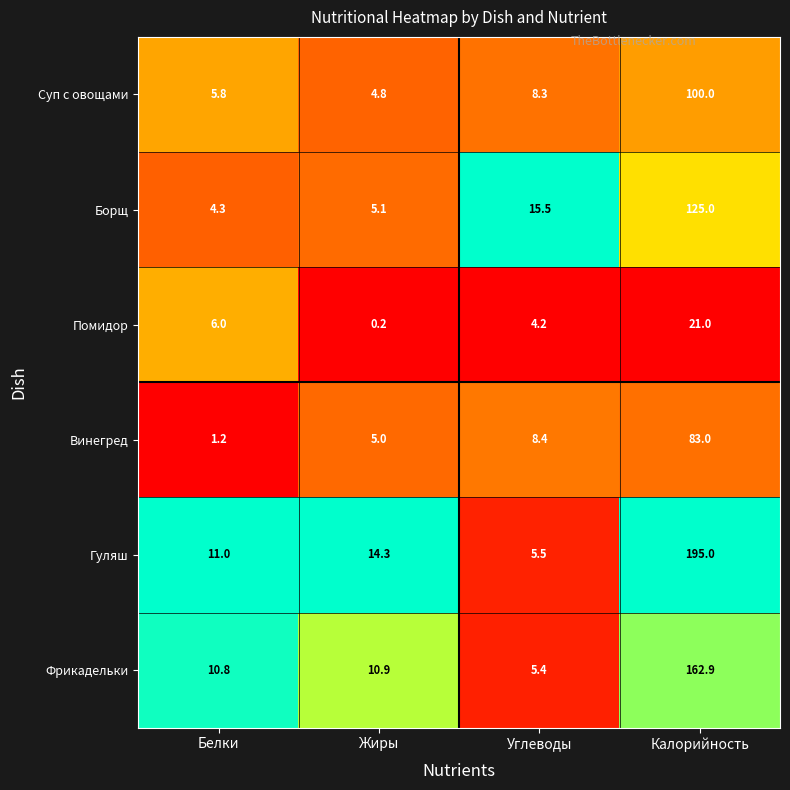

What is the difference between the second highest and minimum values in the Гуляш series?

8.8